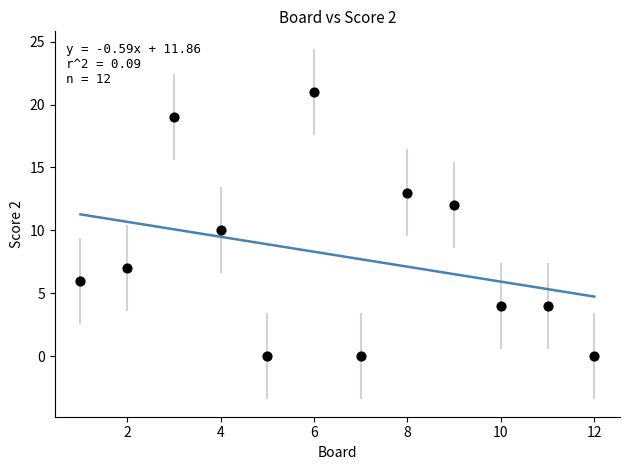

What is the average Y value?

8